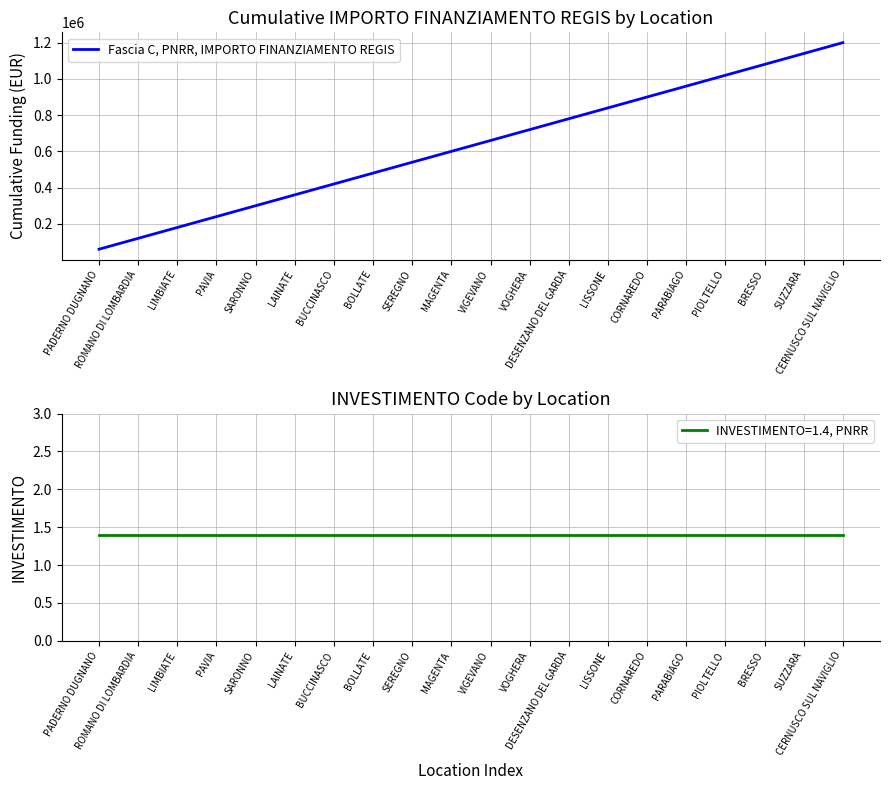

True or false: there are more than 0 points higher than both neighbors.

False